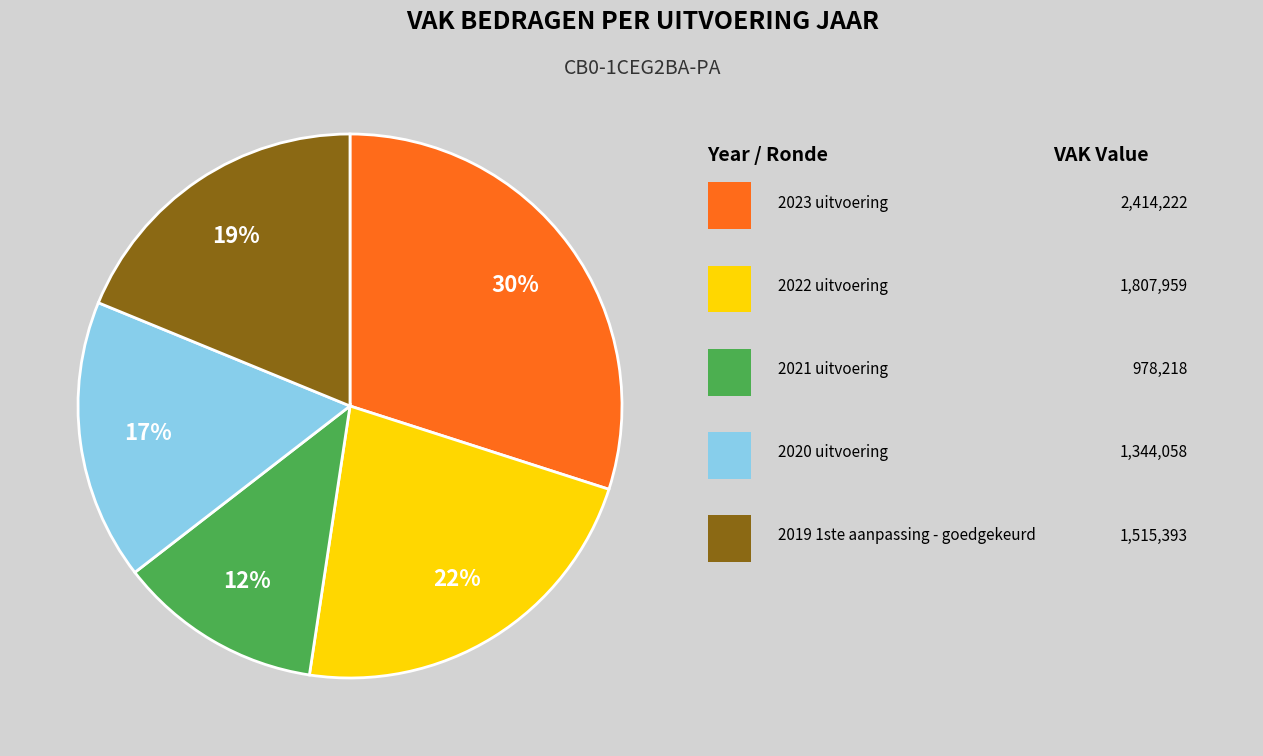

Does any single category account for the majority?

No